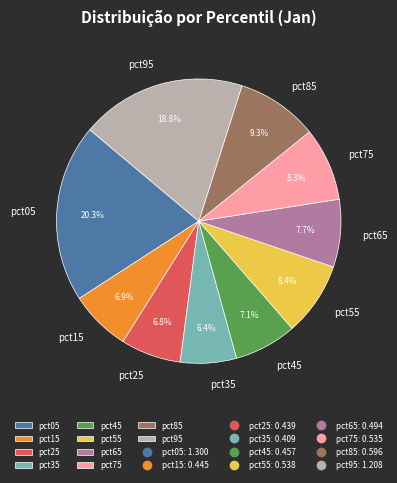

What is the largest slice in the pie chart?

pct05